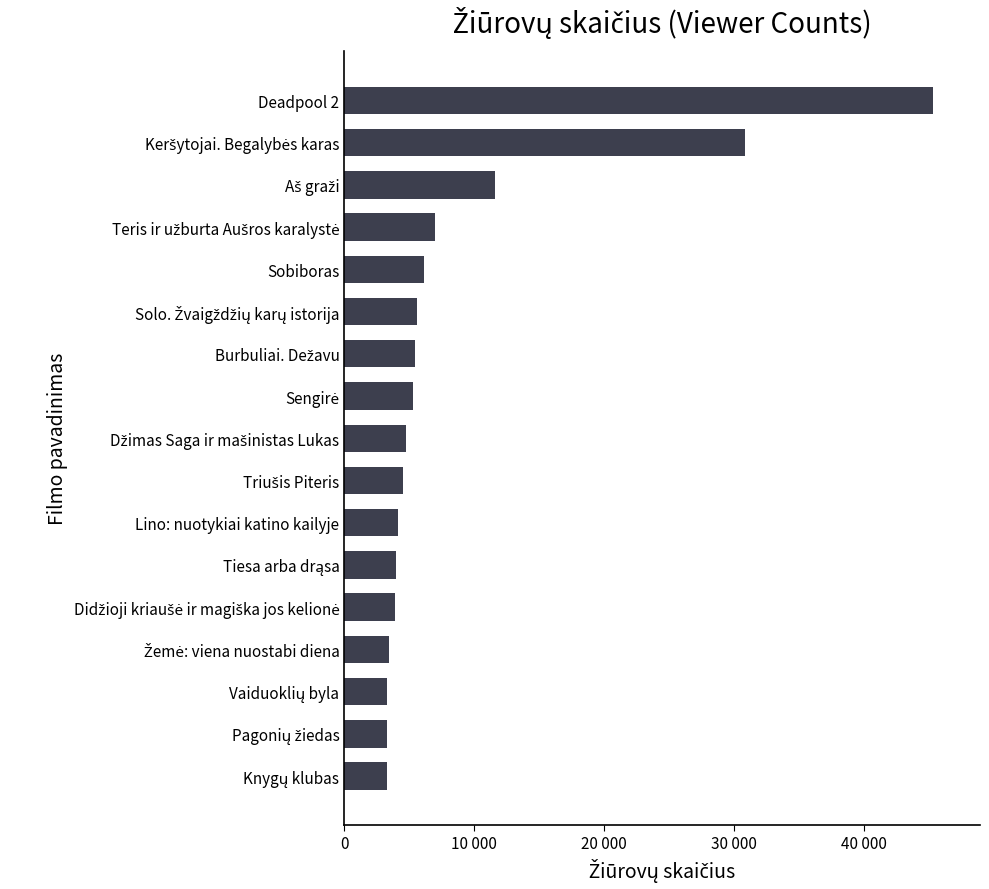

Does the chart contain any negative values?

No